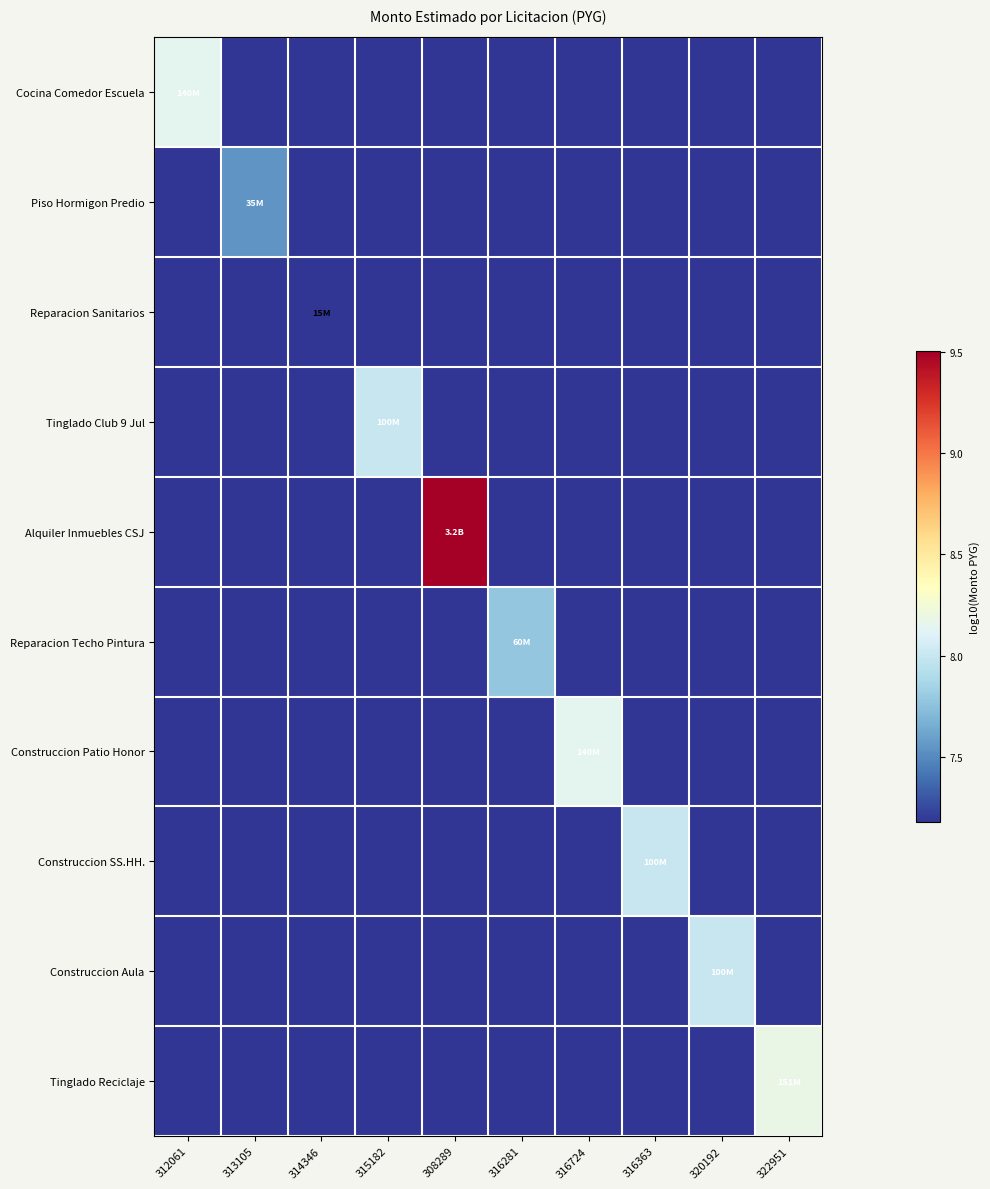

At 322951, list the series in order from largest to smallest.

Tinglado Reciclaje, Cocina Comedor Escuela, Piso Hormigon Predio, Reparacion Sanitarios, Tinglado Club 9 Jul, Alquiler Inmuebles CSJ, Reparacion Techo Pintura, Construccion Patio Honor, Construccion SS.HH., Construccion Aula